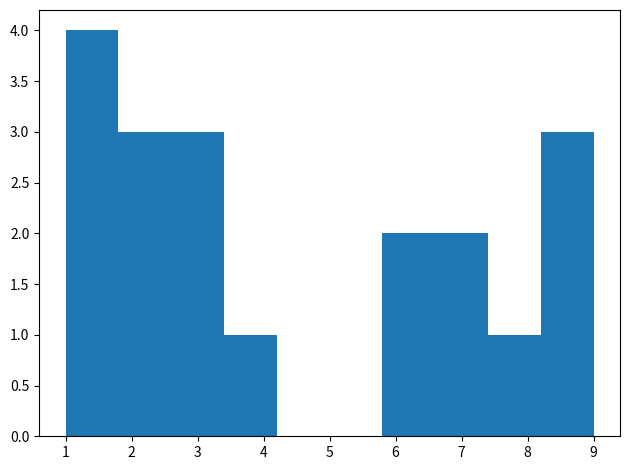

How tall is the bar that spans 5.8 to 6.6 on the x-axis? The values are not printed on the chart, so give them approximately, as read against the axis.

2